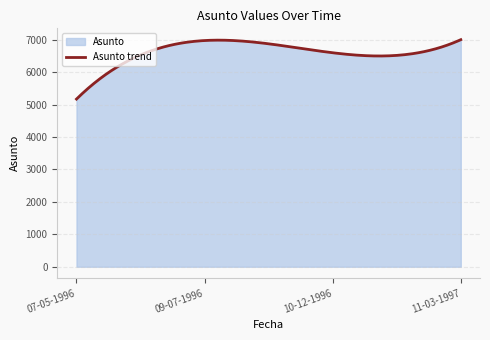

What is the smallest value displayed?

5168.0